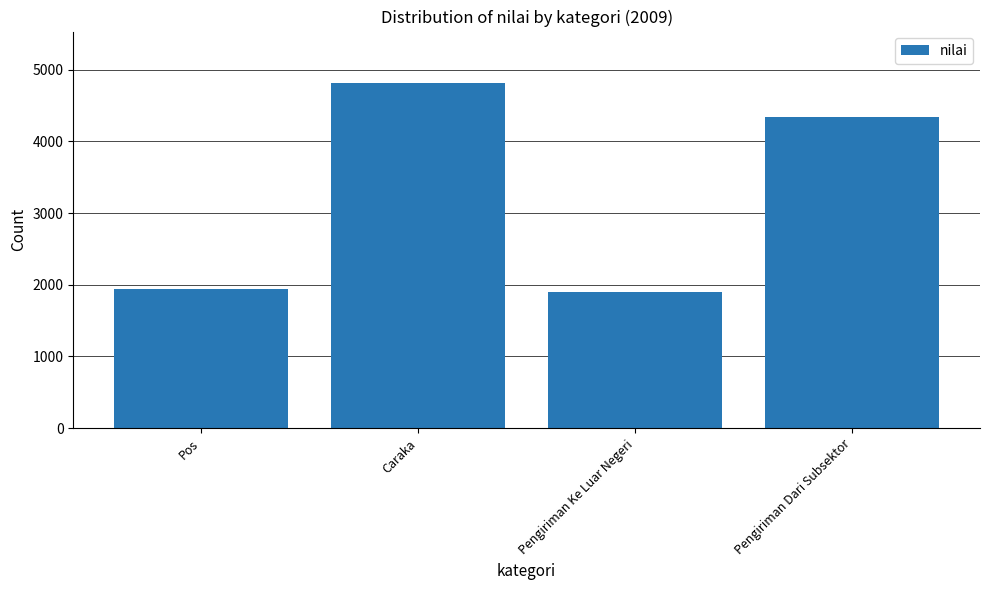

How many values are below 4337?

2